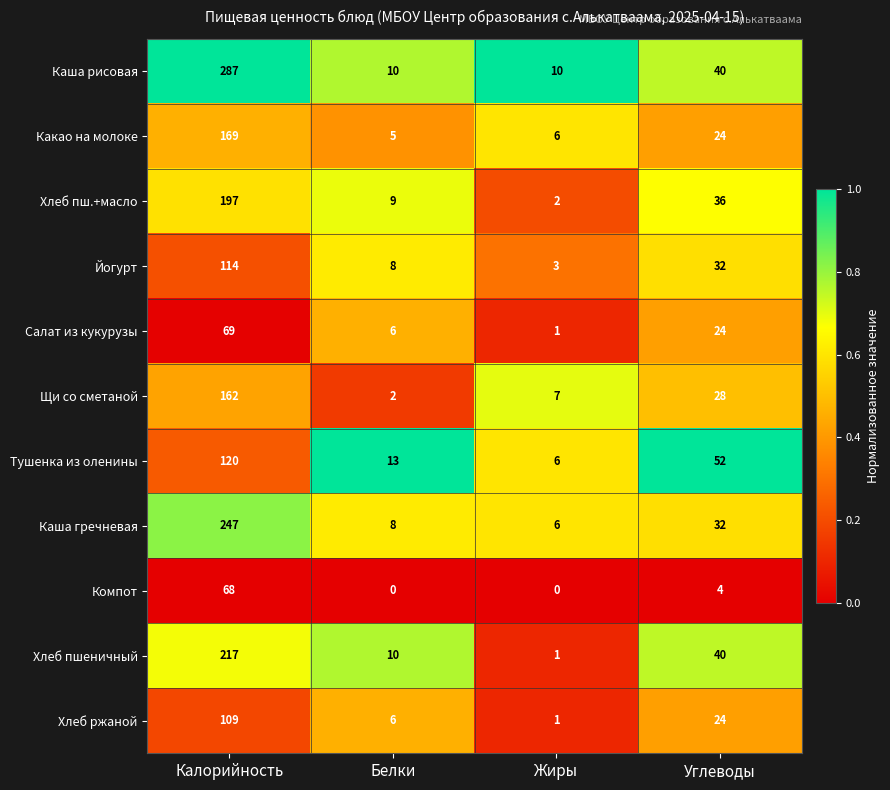

List the labels in order of Каша гречневая value, largest first.

Калорийность, Углеводы, Белки, Жиры